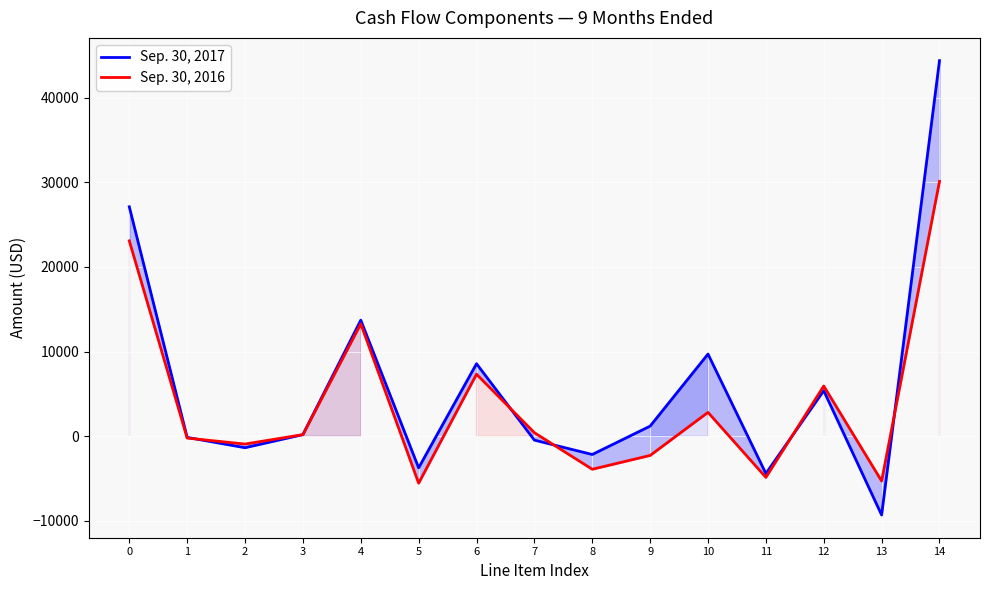

Between 7 and 4, which is larger?

4